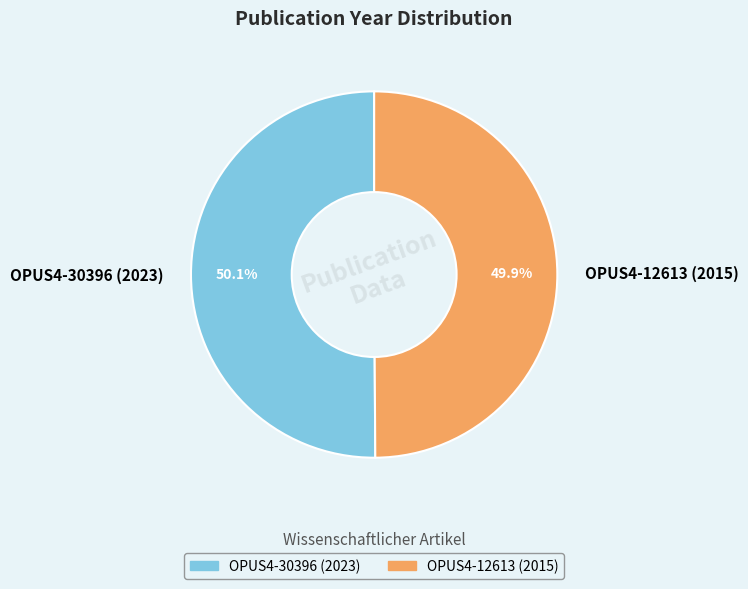

What percentage do OPUS4-30396 (2023) and OPUS4-12613 (2015) together represent?

100.0%